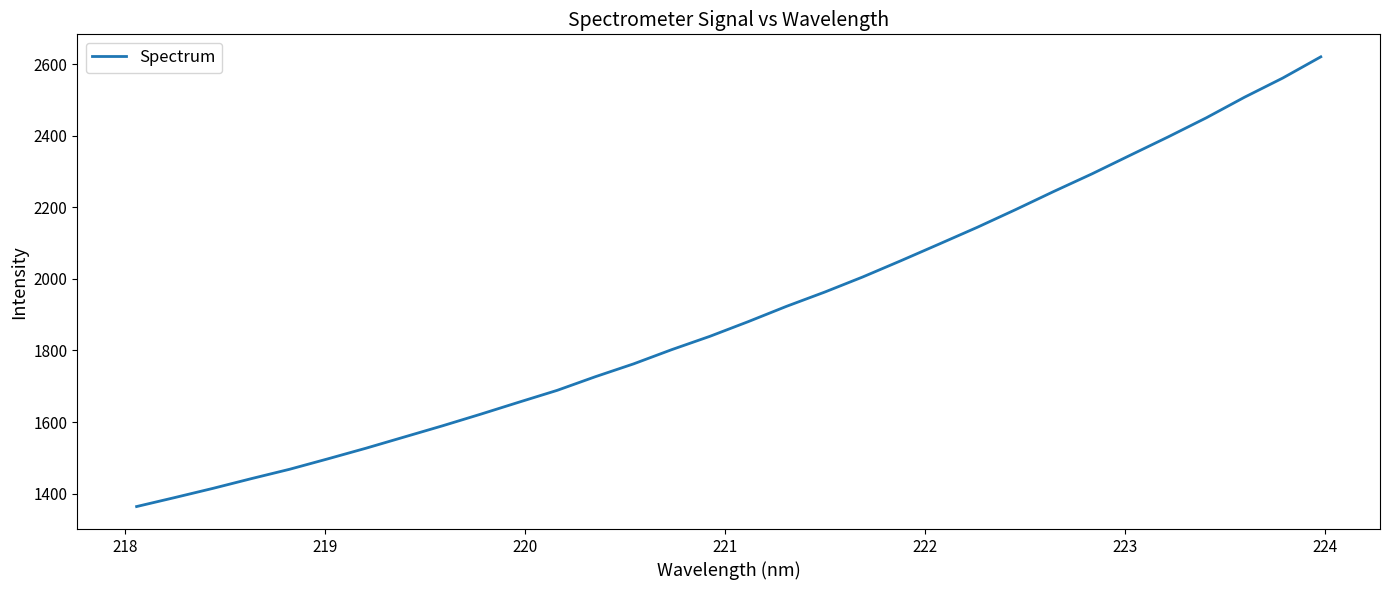

What is the difference between the maximum and minimum values?

1257.6